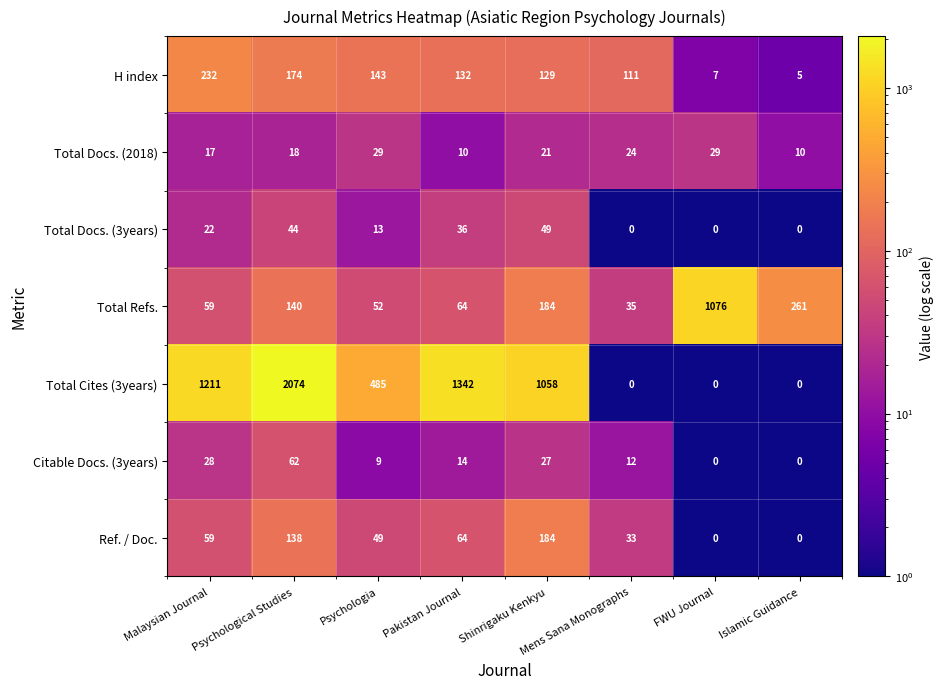

What is the average value of the Total Refs. series?

234